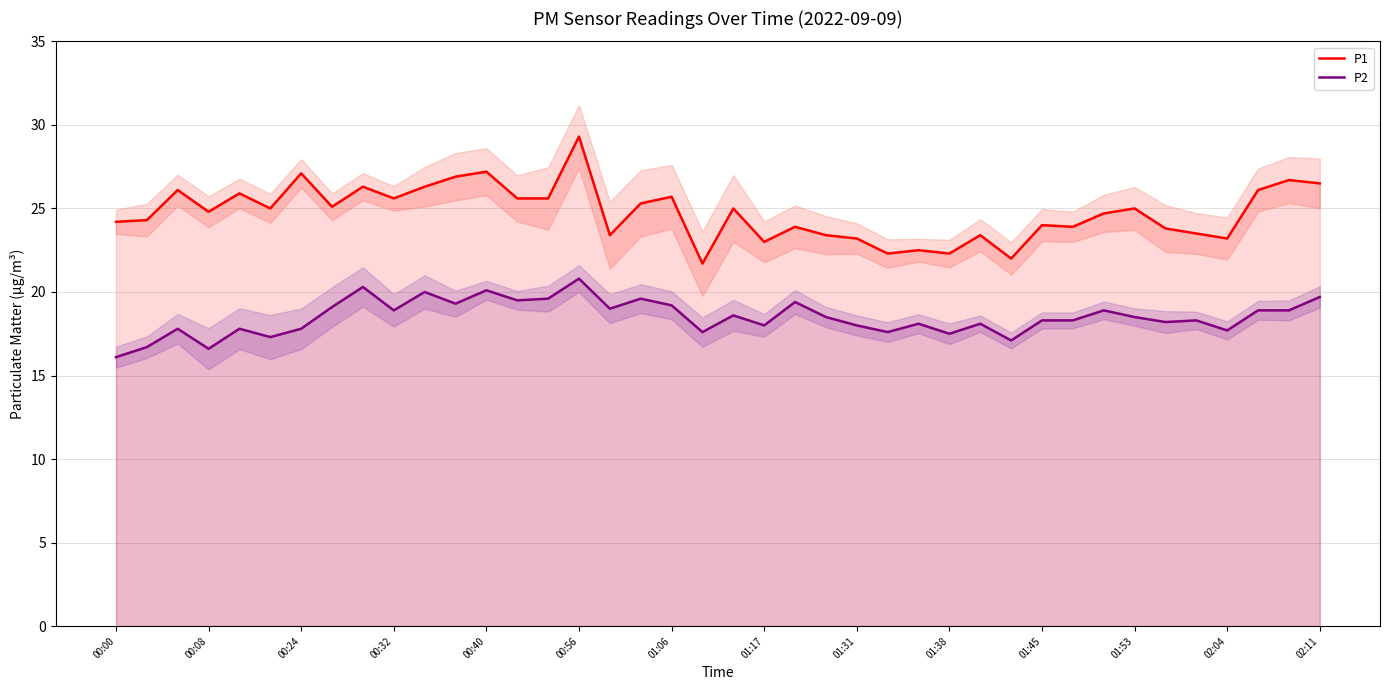

The value of P1 at 01:38 is 22.3. True or false?

True